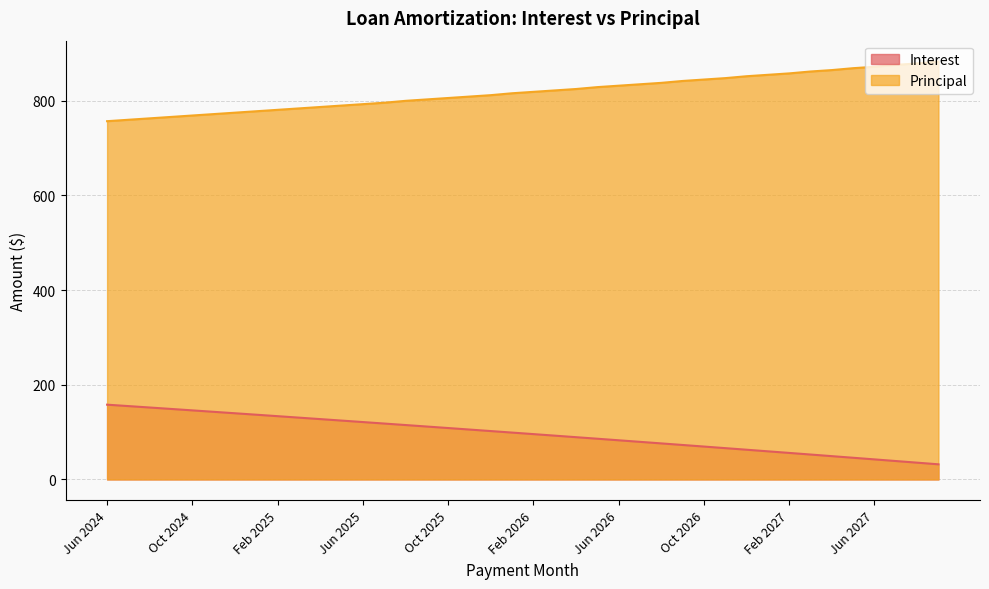

True or false: Interest and Principal intersect in this chart.

False